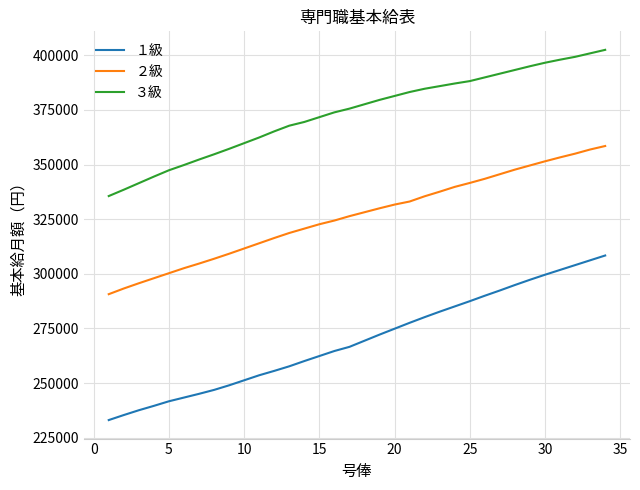

Rank the series by their average value, from lowest to highest.

１級, ２級, ３級